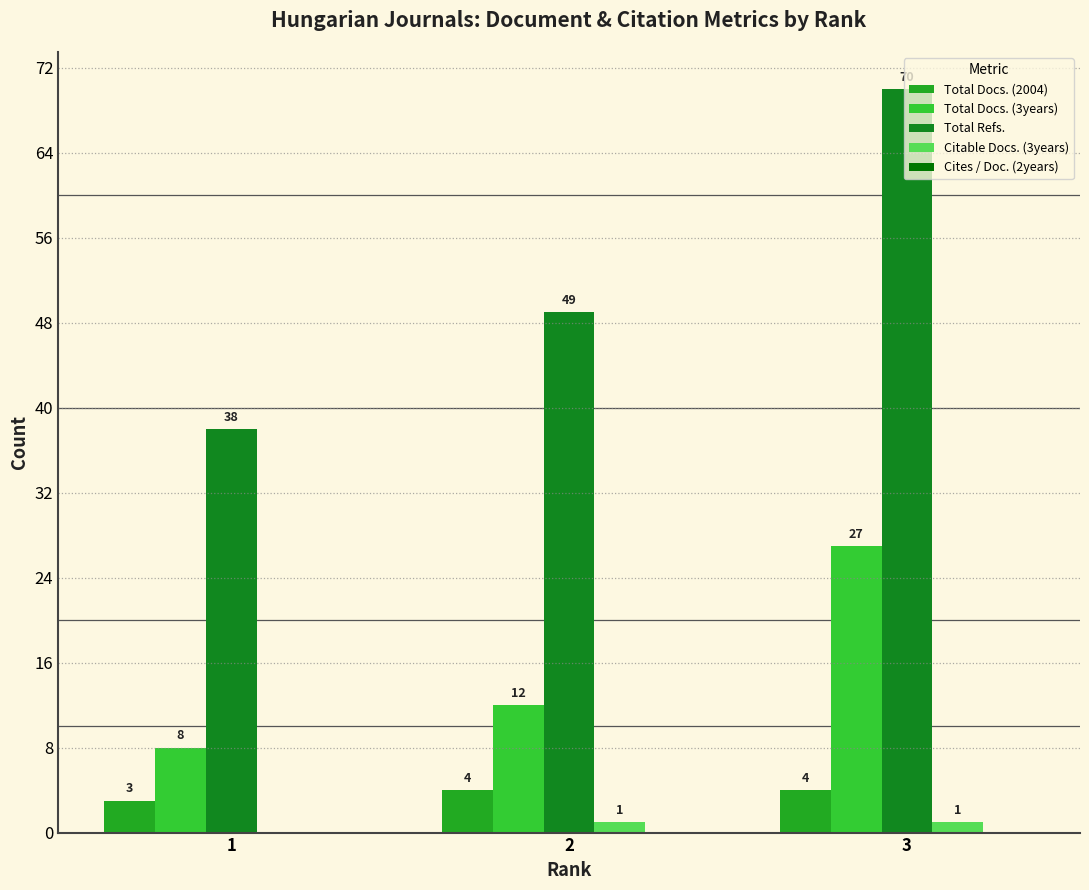

Where is Citable Docs. (3years) nearest to the value 0?

1